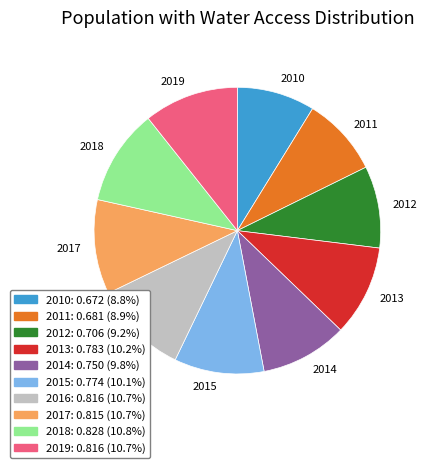

How many segments does this pie chart have?

10